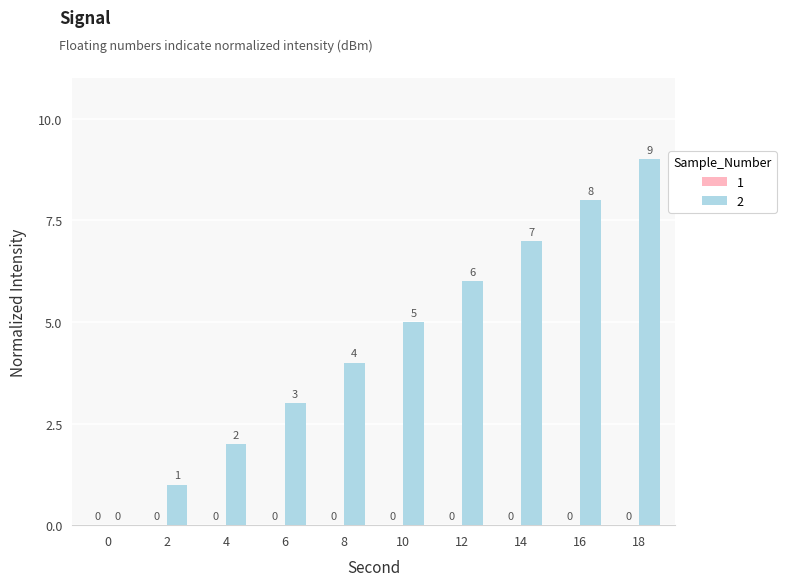

What is the difference between the values at 2 and 18?

8